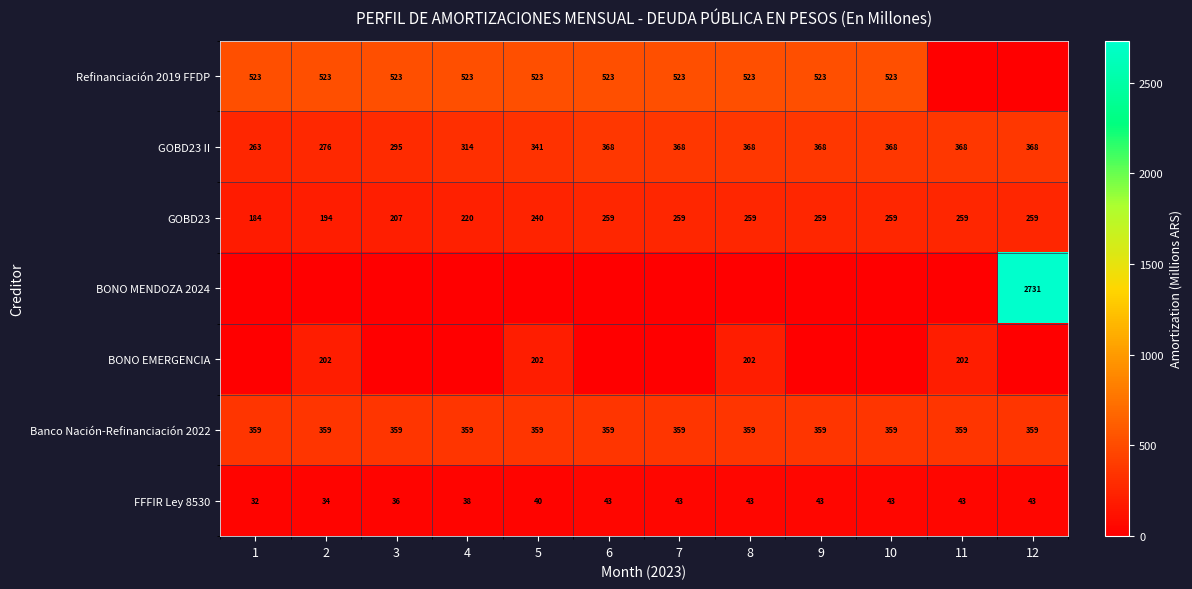

What is the sum of the GOBD23 values at 3 and 9?

466